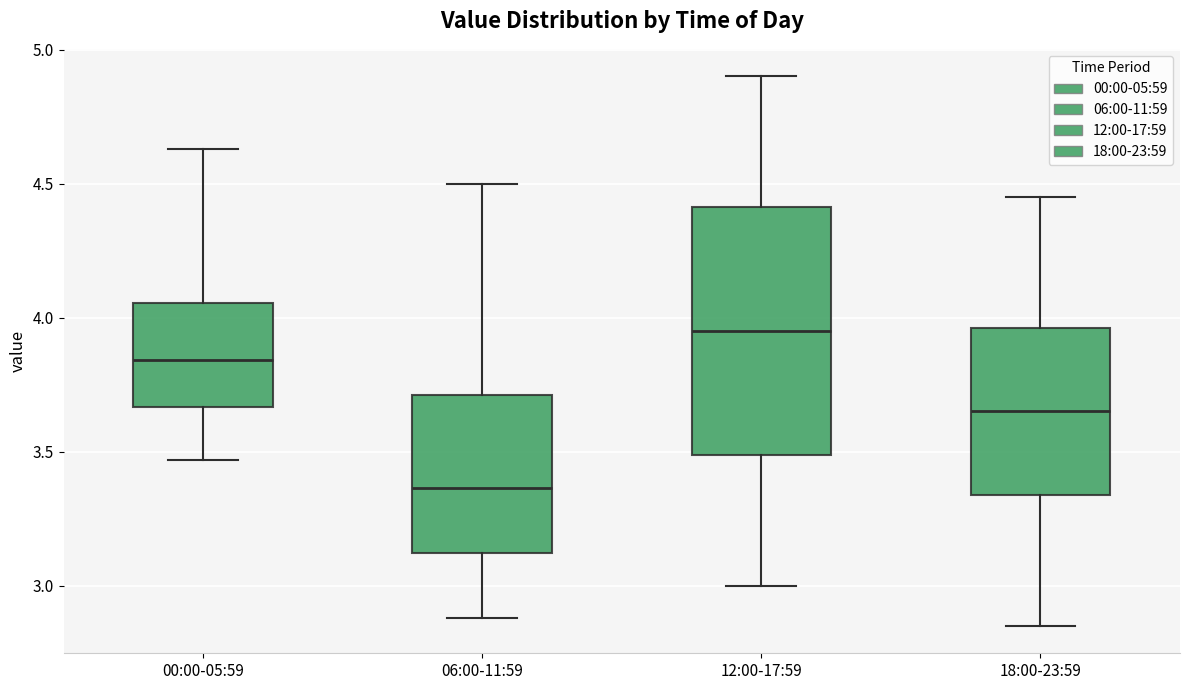

Reading left to right, read every box against the y-axis: the position of its median line, the range the box covers, and the ends of its whiskers. The values are not printed on the chart, so give them approximately, as read against the axis.

00:00-05:59: median 3.85, box 3.65 to 4.05, whiskers 3.45 to 4.65
06:00-11:59: median 3.35, box 3.10 to 3.70, whiskers 2.90 to 4.50
12:00-17:59: median 3.95, box 3.50 to 4.40, whiskers 3.00 to 4.90
18:00-23:59: median 3.65, box 3.35 to 3.95, whiskers 2.85 to 4.45